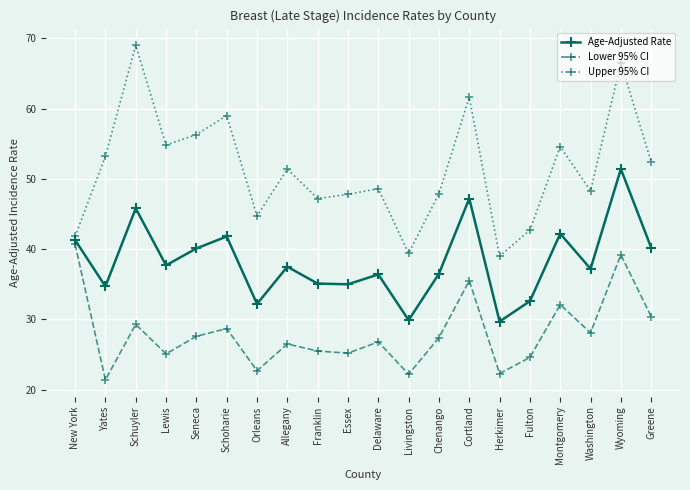

True or false: Upper 95% CI and Age-Adjusted Rate cross at least once.

False